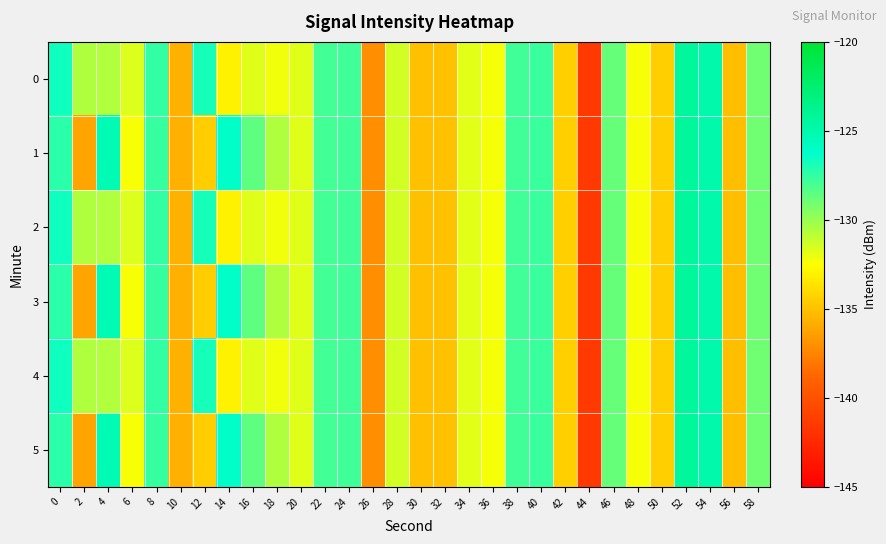

Count the number of categories in the chart.

30